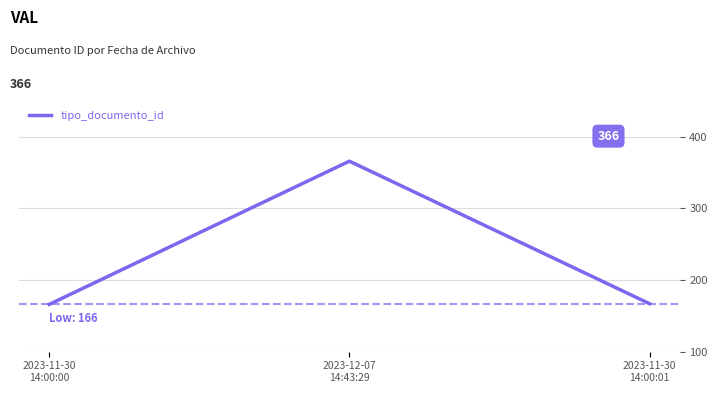

What is the difference between the maximum and minimum values?

200